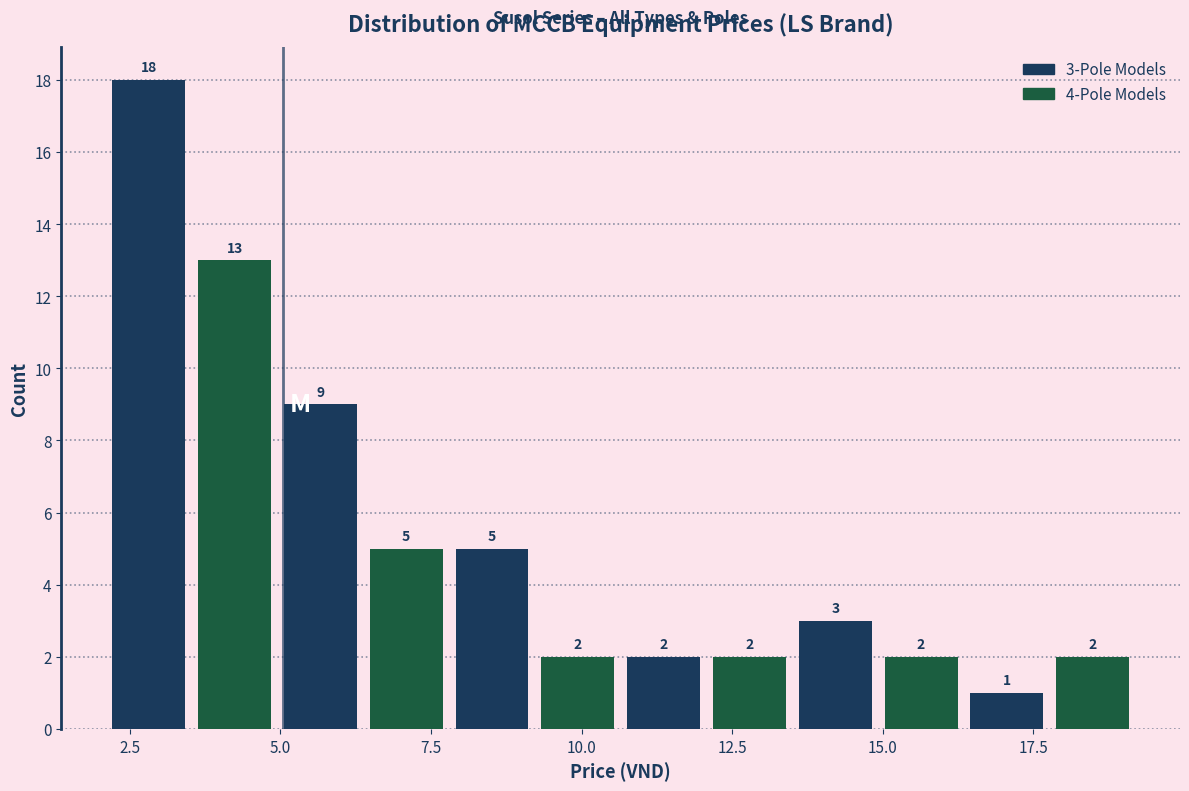

Around what value on the x-axis is the tallest bar? Give the approximate position of its centre, as read against the axis.

3.0